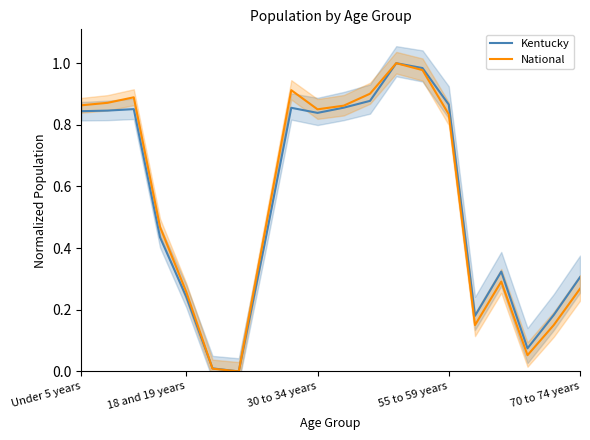

What is the value of the National point at the 18th from the left?

0.1